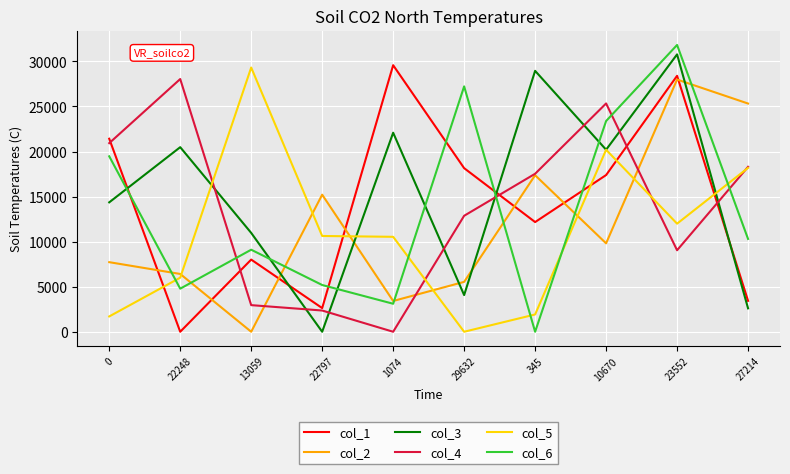

Between which two adjacent categories do col_2 and col_3 first intersect?

13059 and 22797